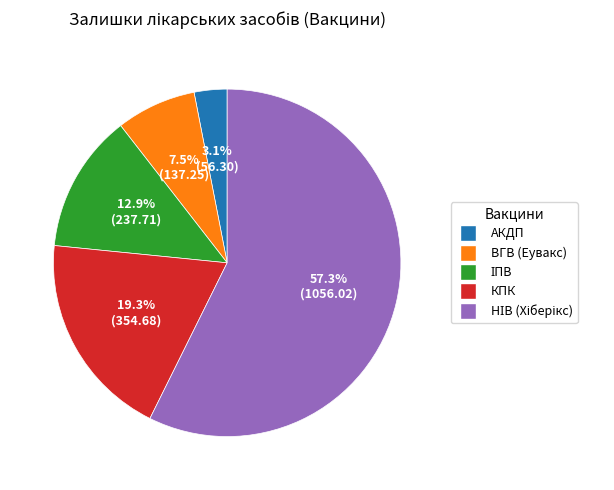

Do АКДП and ВГВ (Еувакс) together represent more than half of the pie?

No